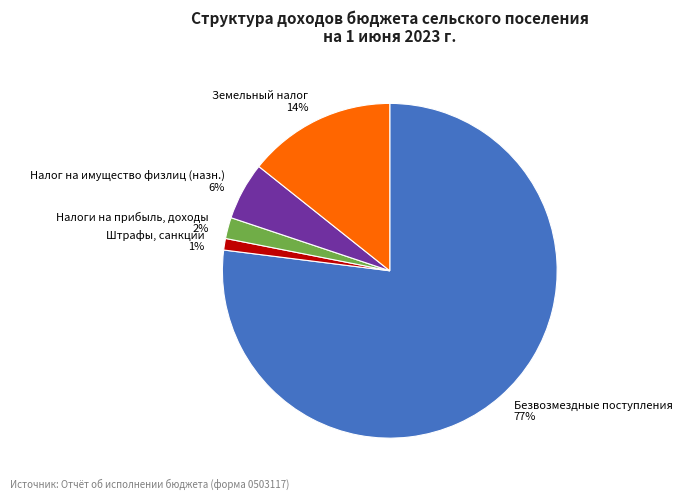

What is the majority slice?

Безвозмездные поступления 77%